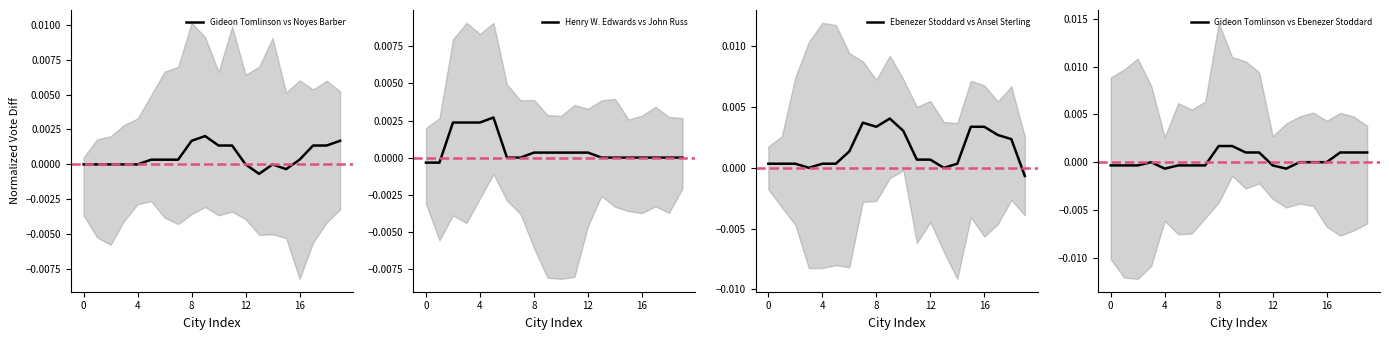

Count the Henry W. Edwards vs John Russ values in the range 0 to 1.

18